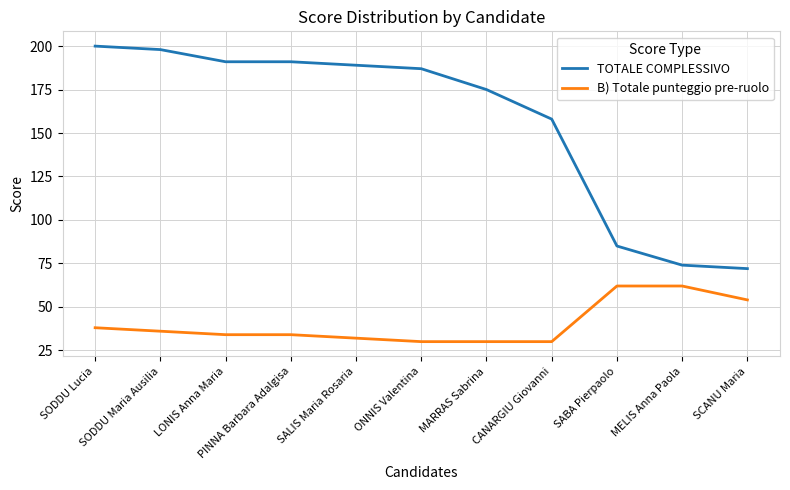

What position from the left is SABA Pierpaolo?

9